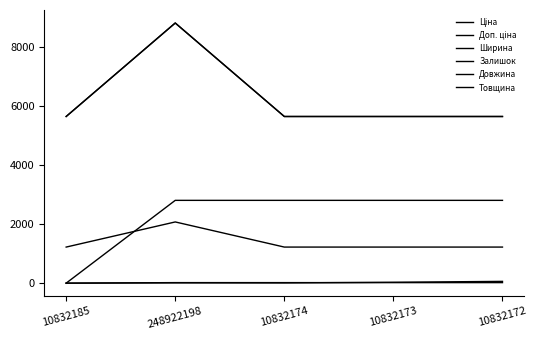

What is the sum of the Довжина values at 10832185 and 10832172?

2800.0